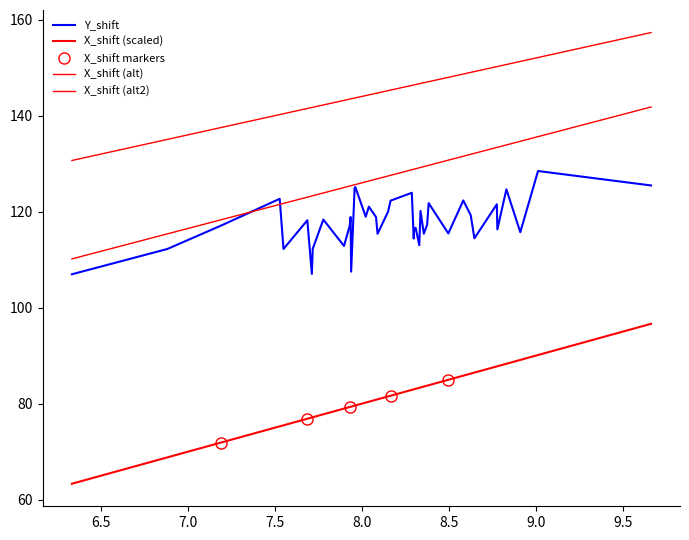

What is the difference between the second highest and second lowest values in the Y_shift series?

18.4